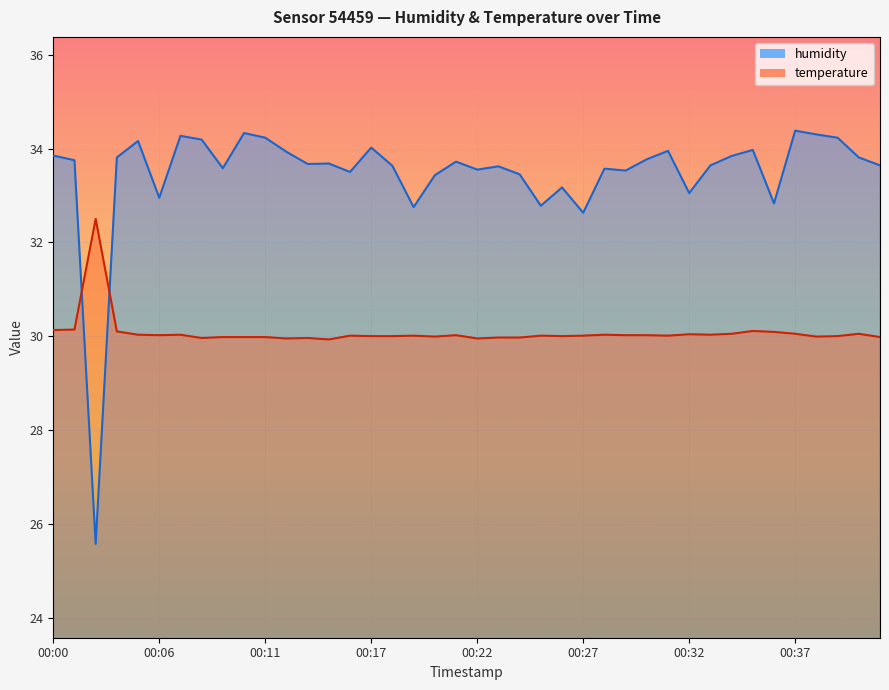

At which label does temperature reach its minimum?

00:15